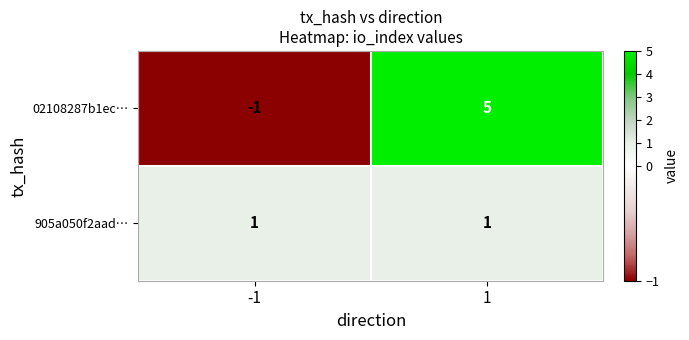

At -1, list the series in order from smallest to largest.

02108287b1ec…, 905a050f2aad…